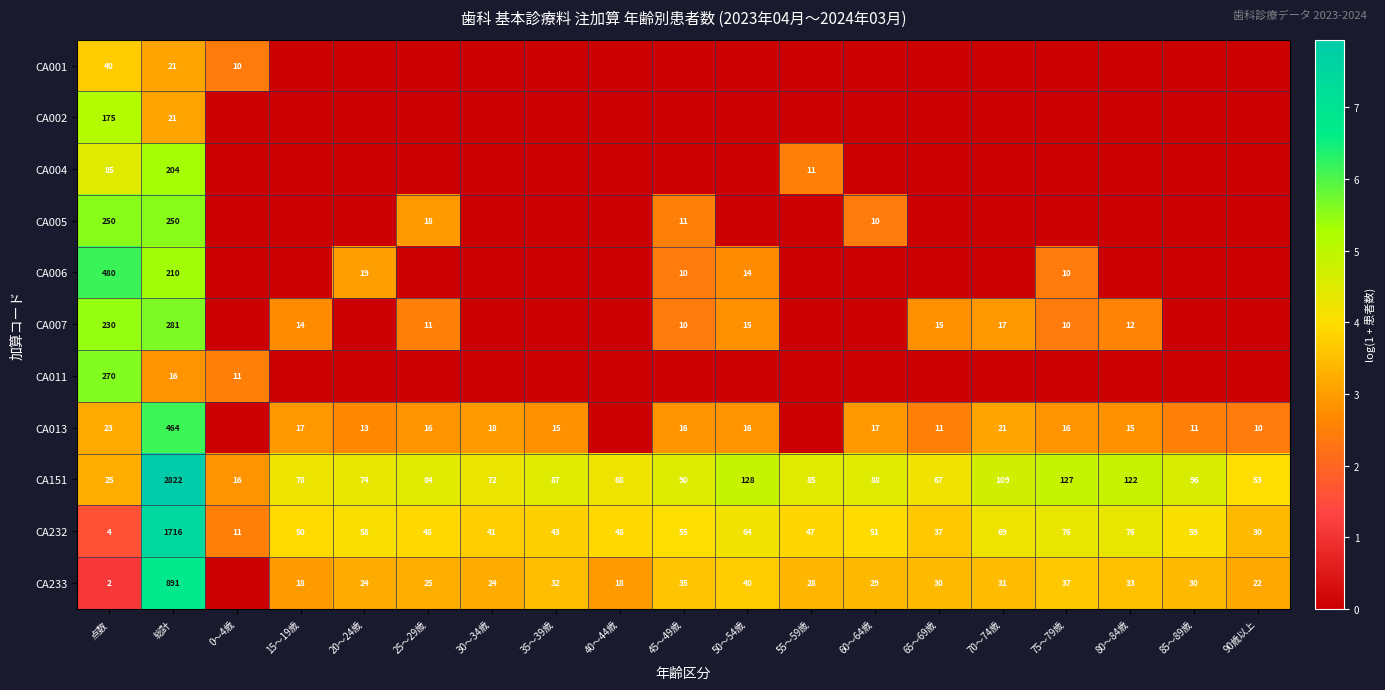

List the labels in order of CA151 value, smallest first.

0～4歳, 点数, 90歳以上, 65～69歳, 40～44歳, 15～19歳, 30～34歳, 20～24歳, 25～29歳, 55～59歳, 35～39歳, 60～64歳, 45～49歳, 85～89歳, 70～74歳, 80～84歳, 75～79歳, 50～54歳, 総計